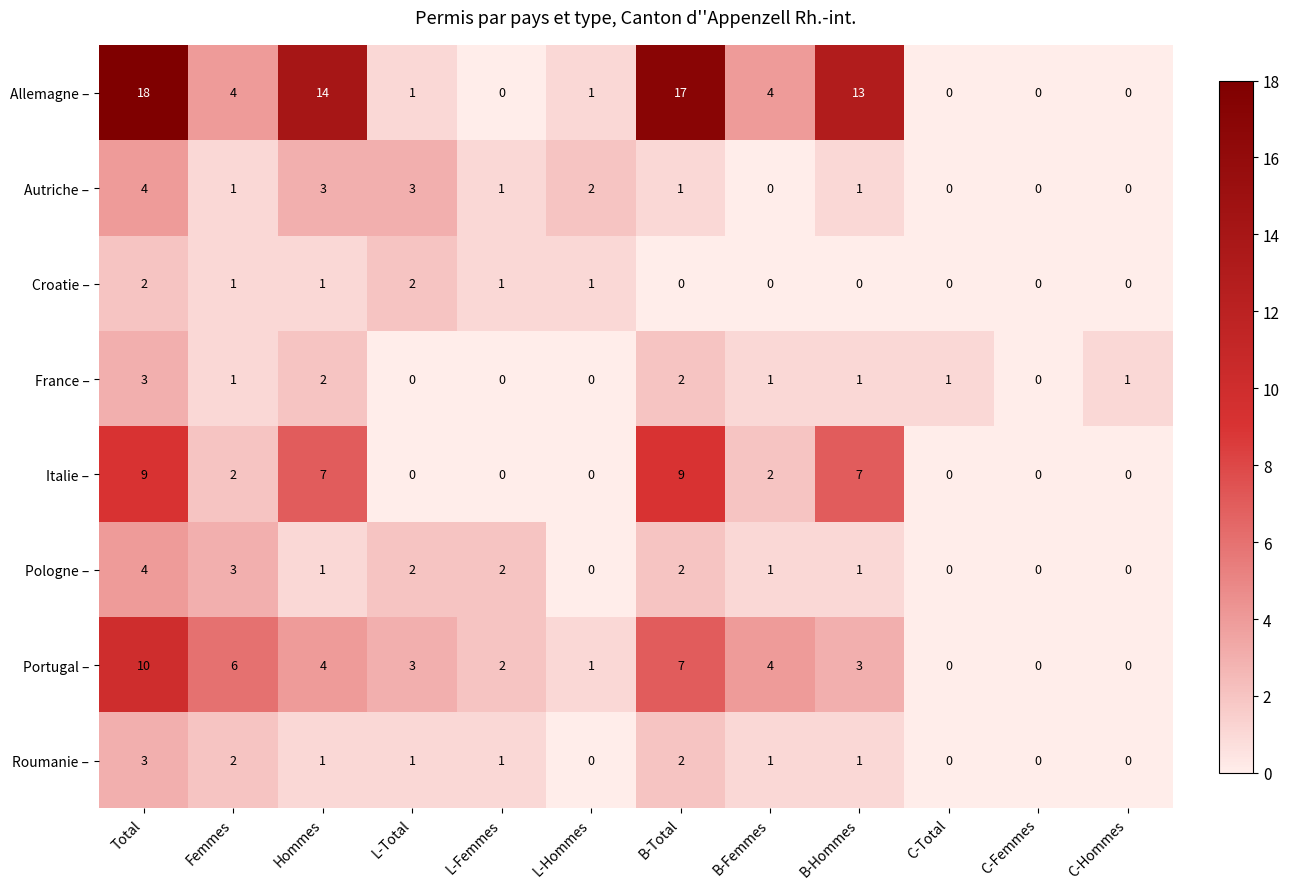

How many series are shown in this chart?

8